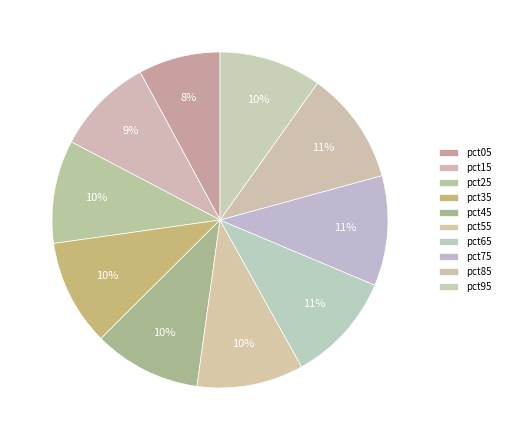

To the nearest percent, what percentage of the pie is pct85?

11%